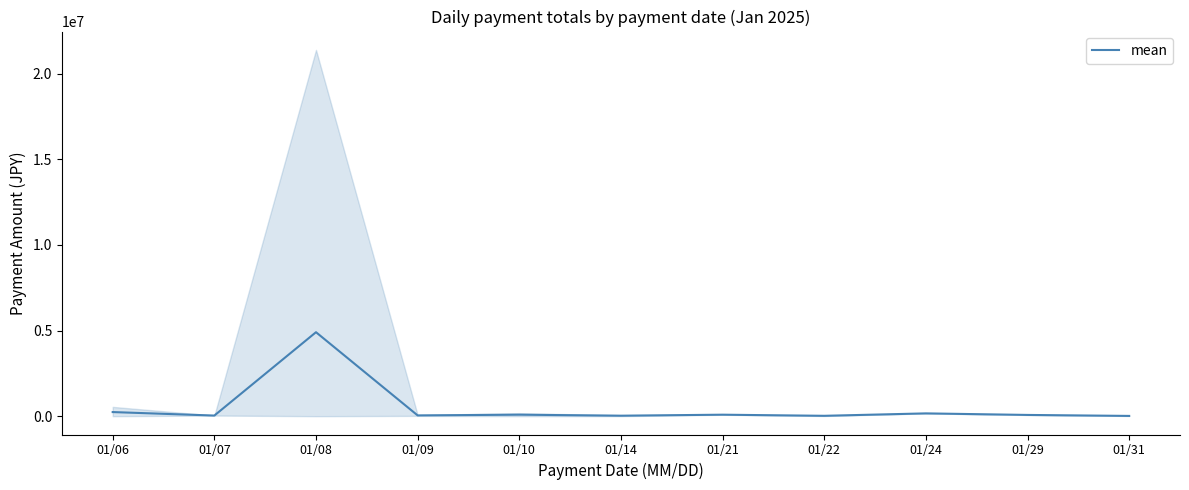

Reading right to left, extract all data points from this chart.

15564.0	73084.0	163608.0	22075.0	87290.5	28653.3	87615.0	45060.4	4903069.9	36465.0	240505.2